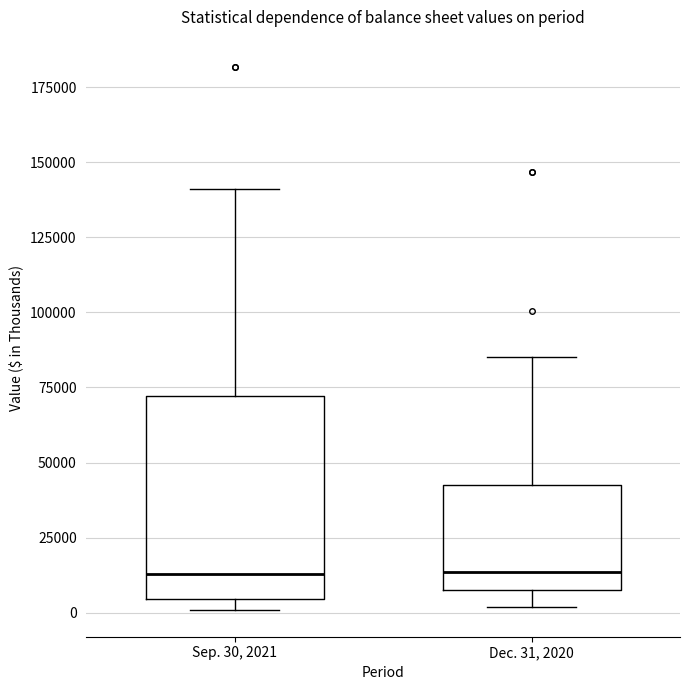

Comparing the boxes themselves (not the whiskers), which one is the tallest?

Sep. 30, 2021